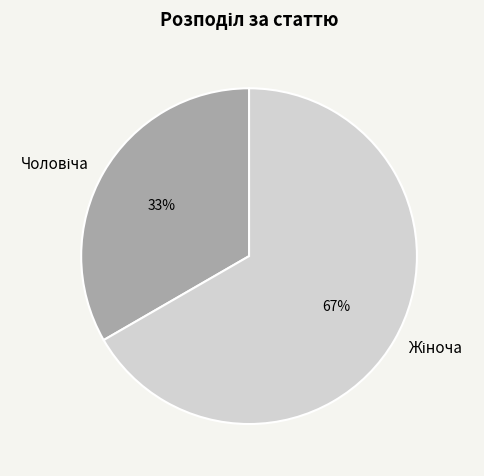

To the nearest percent, what is the average slice percentage?

50%